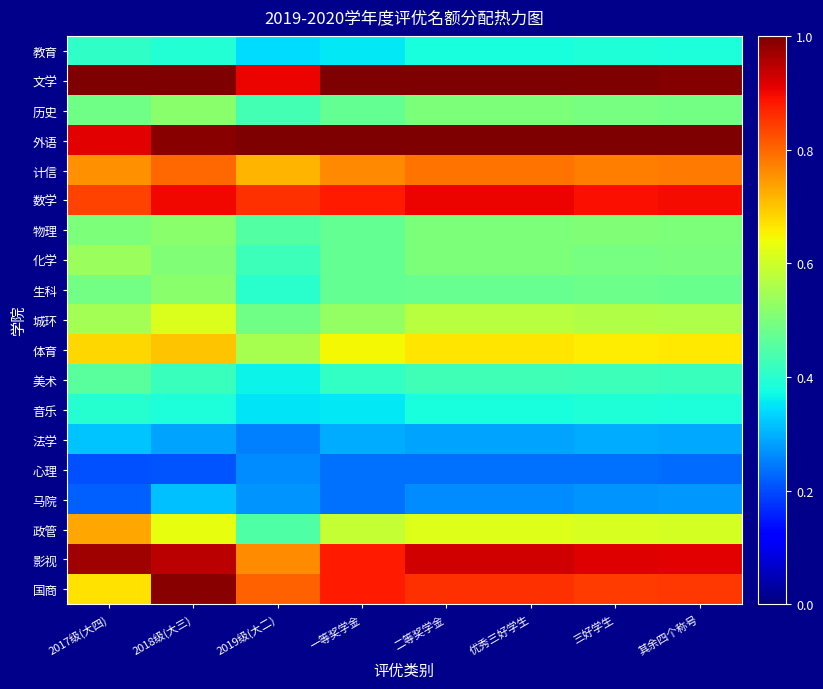

At which category is the sum across all series the highest?

2018级(大三)